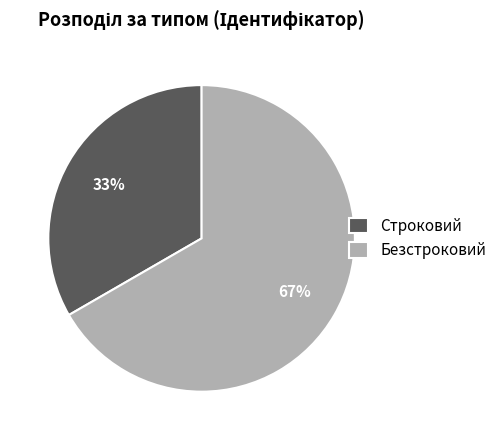

How many segments does this pie chart have?

2